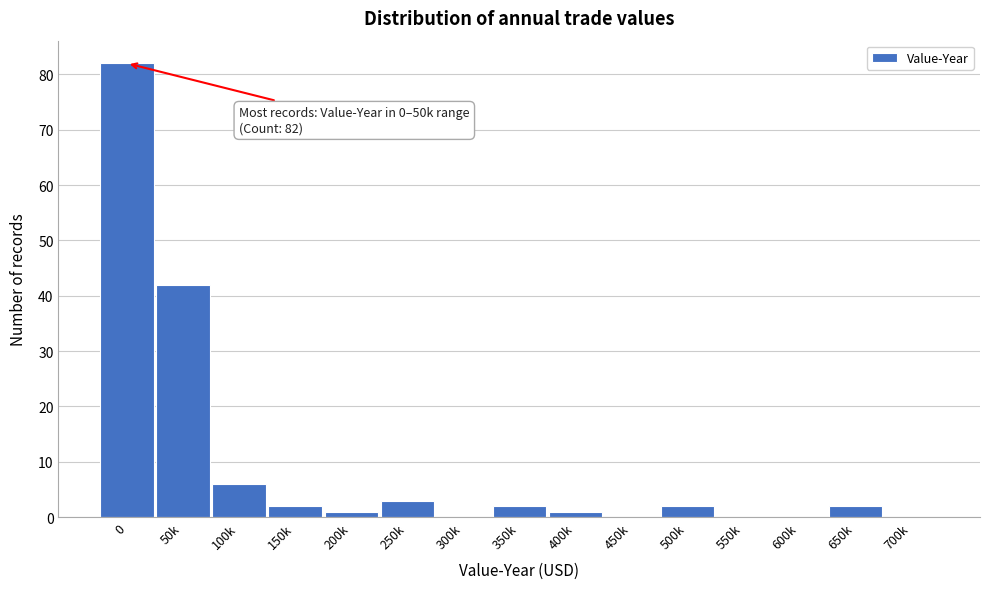

Reading right to left, extract all data points from this chart.

700k=0	650k=2	600k=0	550k=0	500k=2	450k=0	400k=1	350k=2	300k=0	250k=3	200k=1	150k=2	100k=6	50k=42	0=82